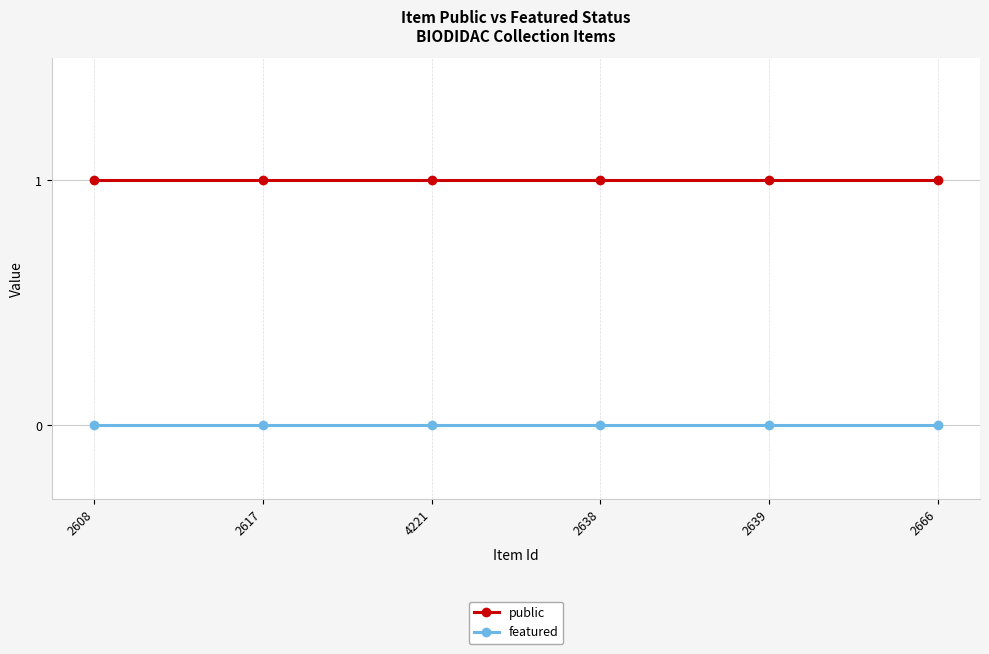

Rank the series by their average value, from lowest to highest.

featured, public